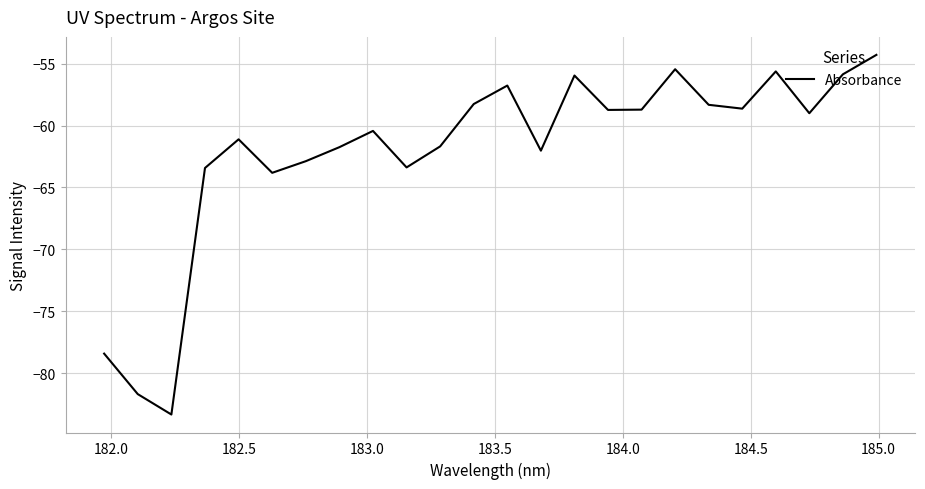

What is the difference between the maximum and minimum values?

29.1